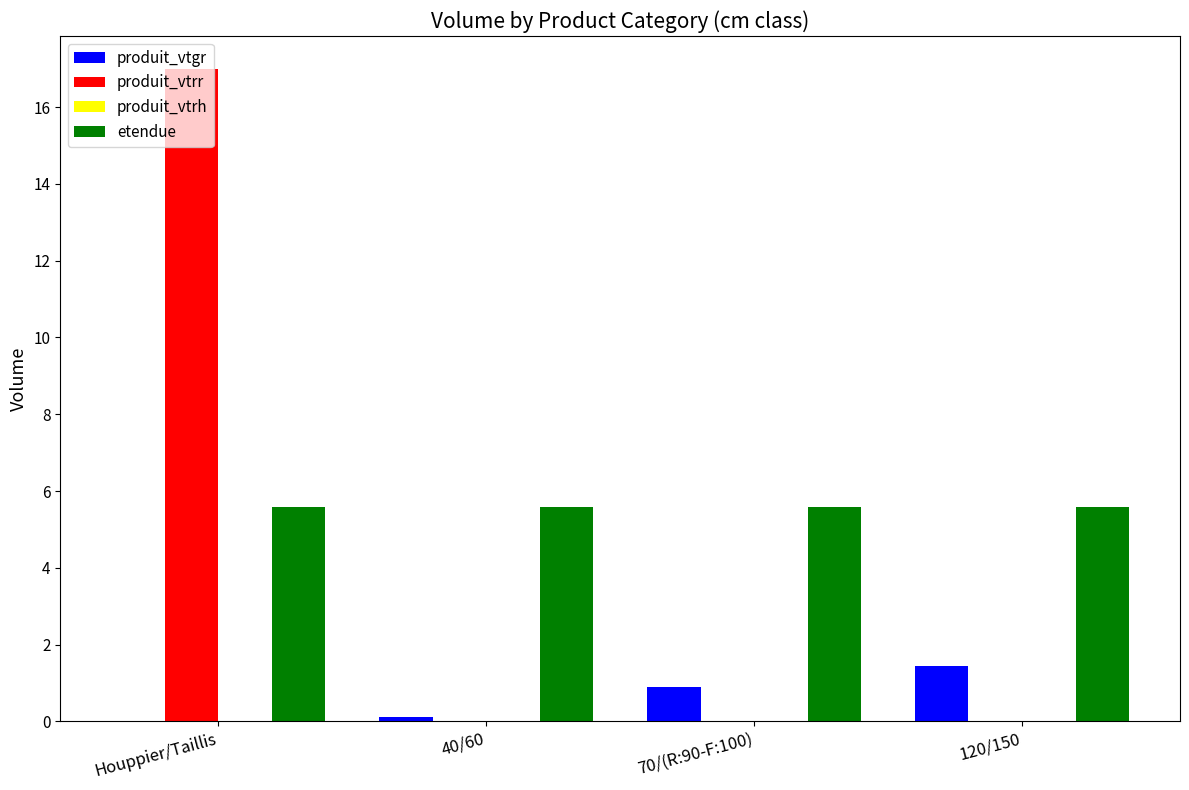

At which category is the sum across all series the highest?

Houppier/Taillis